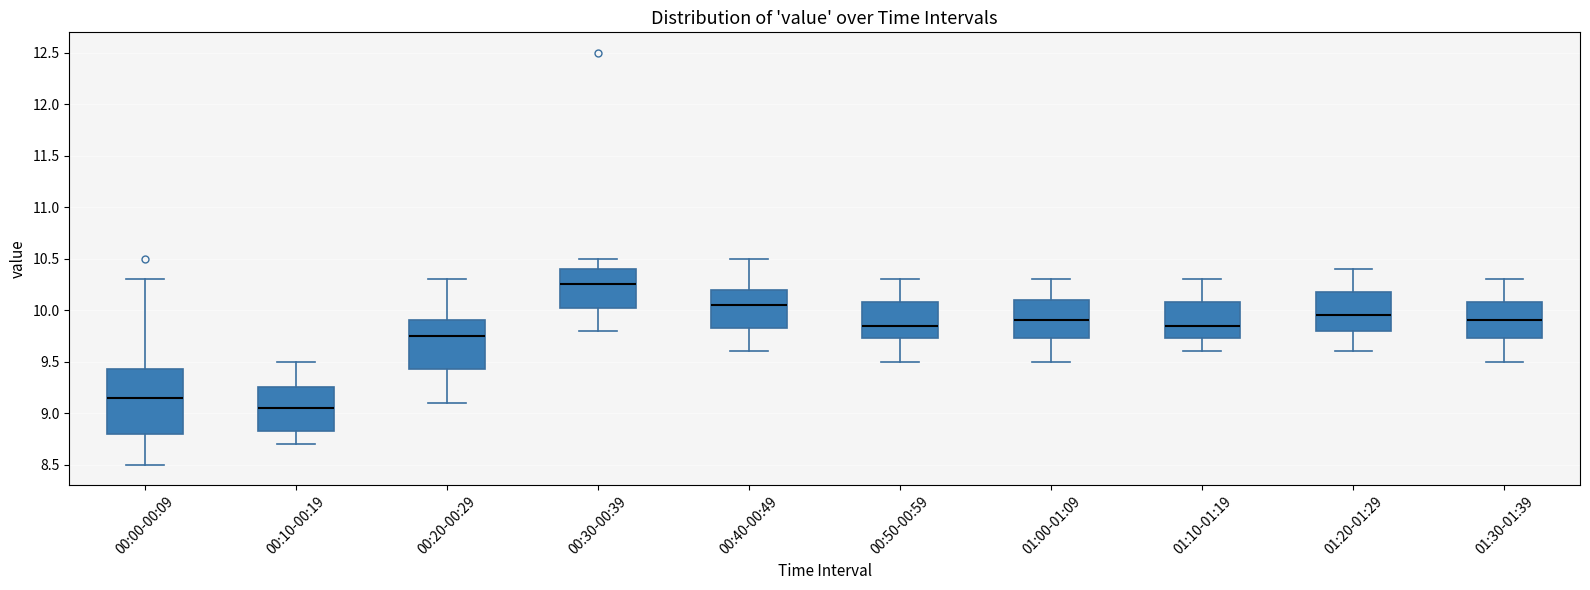

Comparing the boxes themselves (not the whiskers), which one is the tallest?

00:00-00:09